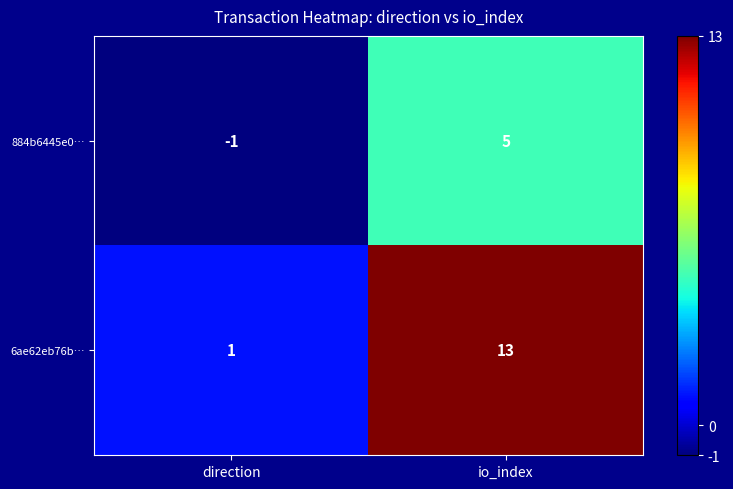

Which series changed the most between direction and io_index?

6ae62eb76b…